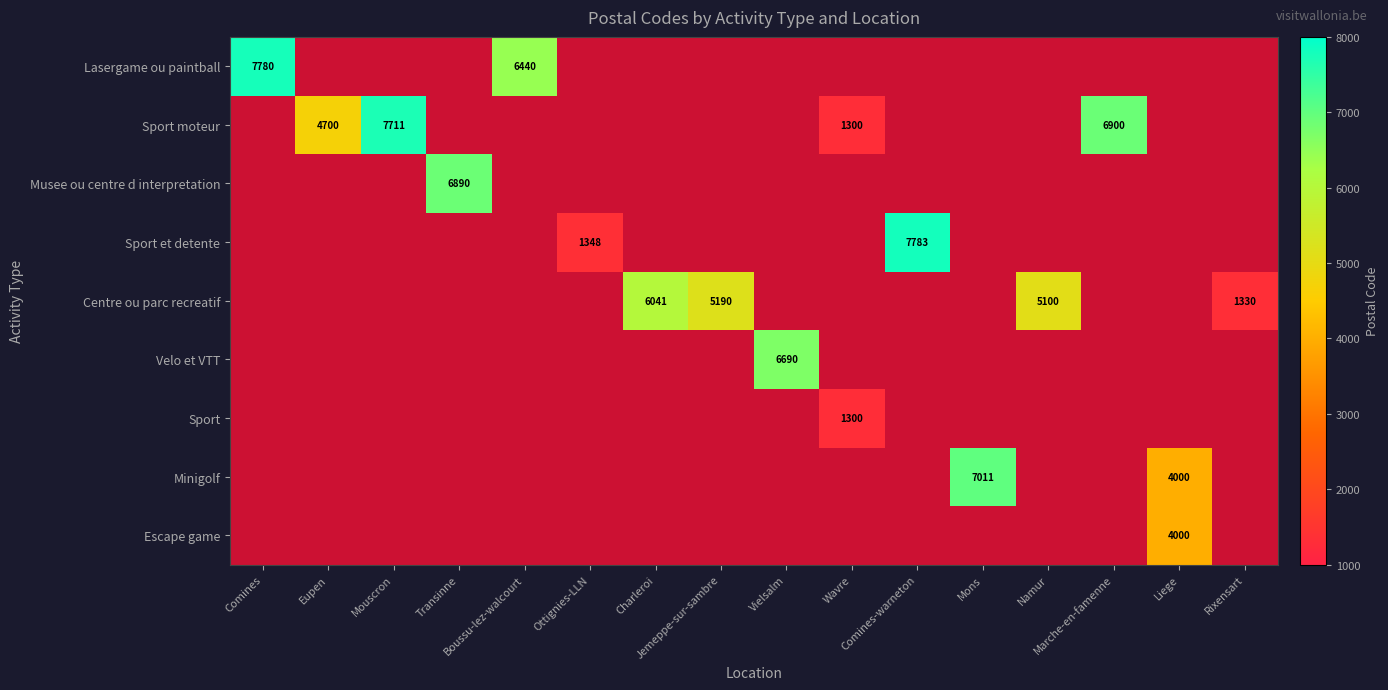

Which label corresponds to the smallest value in the chart?

Wavre